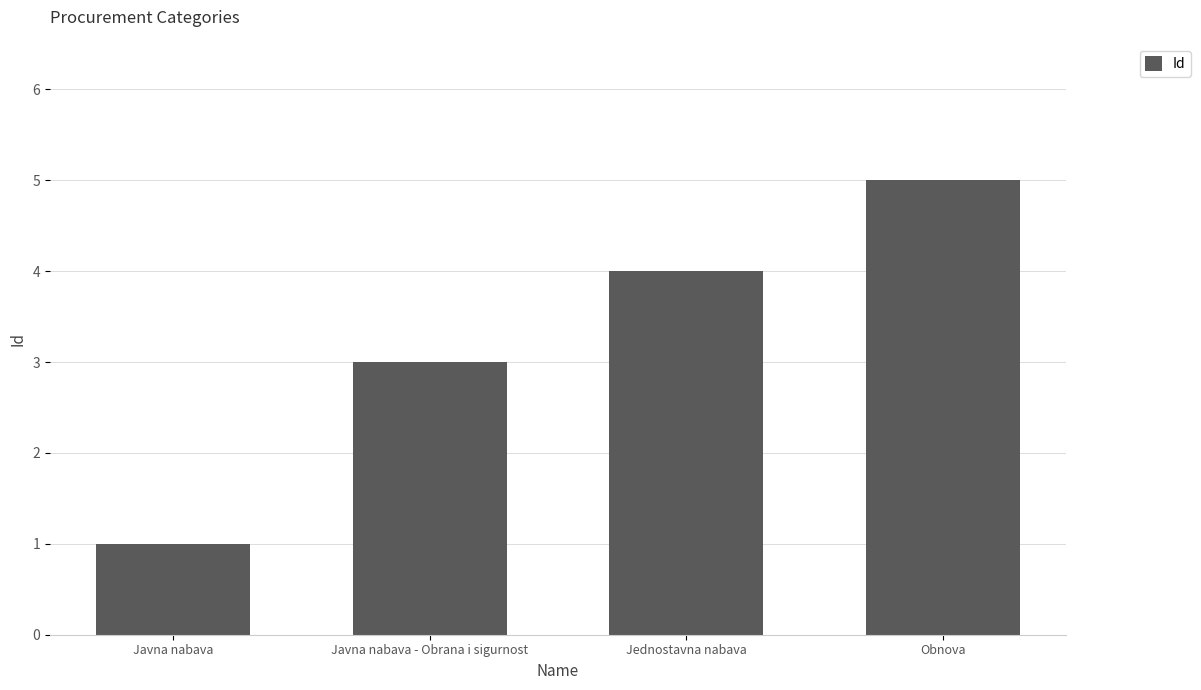

At which category does the chart reach its peak across all series?

Obnova